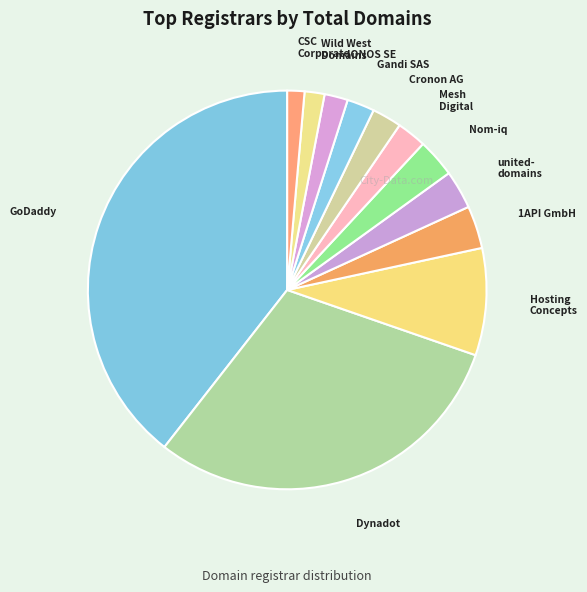

Rank the categories by value from highest to lowest.

GoDaddy.com, LLC, Dynadot LLC, Hosting Concepts B.V., 1API GmbH, united-domains AG, Nom-iq Ltd., Mesh Digital Limited, Cronon AG, Gandi SAS, IONOS SE, Wild West Domains, CSC Corporate Domains